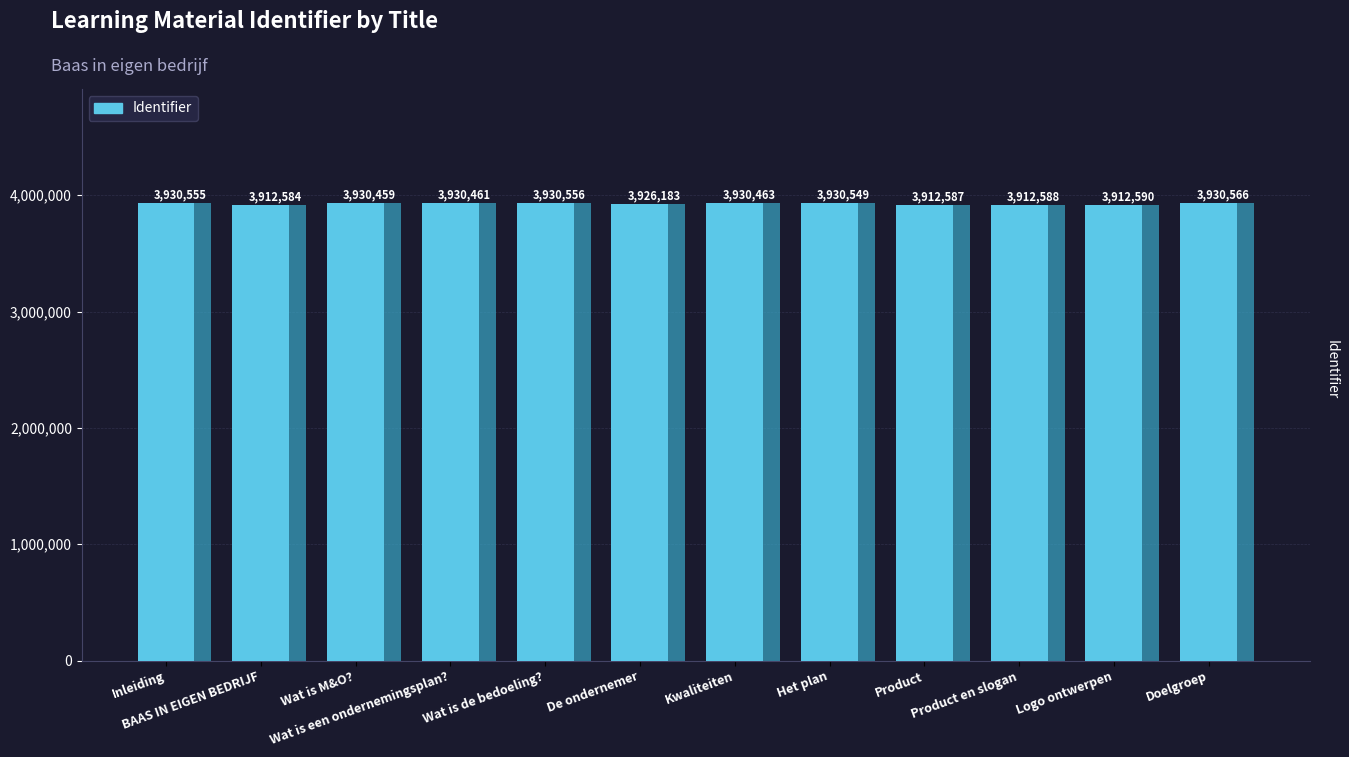

Does the chart contain any negative values?

No